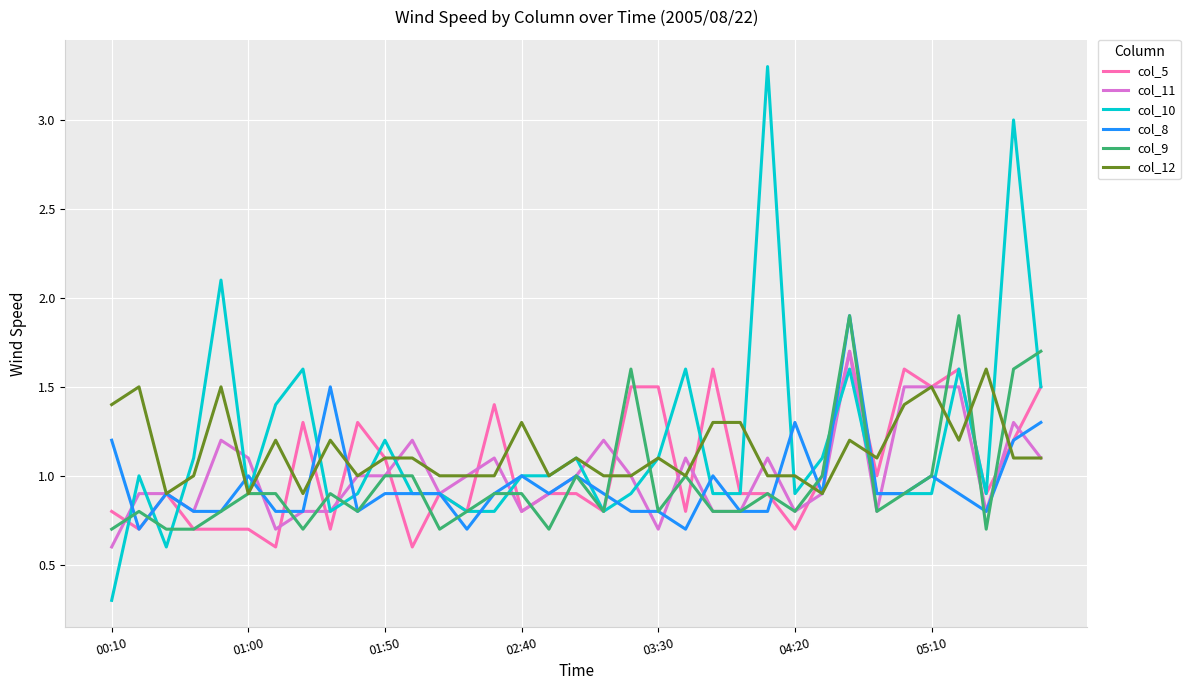

Reading right to left, list all the values displayed in this chart.

col_5: 1.5	1.2	0.9	1.6	1.5	1.6	1.0	1.7	1.0	0.7	0.9	0.9	1.6	0.8	1.5	1.5	0.8	0.9	0.9	0.8	1.4	0.8	0.9	0.6	1.1	1.3	0.7	1.3	0.6	0.7	0.7	0.7	0.9	0.7	0.8
col_11: 1.1	1.3	0.8	1.5	1.5	1.5	0.8	1.7	0.9	0.8	1.1	0.8	0.8	1.1	0.7	1.0	1.2	1.0	0.9	0.8	1.1	1.0	0.9	1.2	1.0	1.0	0.8	0.8	0.7	1.1	1.2	0.8	0.9	0.9	0.6
col_10: 1.5	3.0	0.9	1.6	0.9	0.9	0.9	1.6	1.1	0.9	3.3	0.9	0.9	1.6	1.1	0.9	0.8	1.1	1.0	1.0	0.8	0.8	0.9	0.9	1.2	0.9	0.8	1.6	1.4	0.9	2.1	1.1	0.6	1.0	0.3
col_8: 1.3	1.2	0.8	0.9	1.0	0.9	0.9	1.9	0.9	1.3	0.8	0.8	1.0	0.7	0.8	0.8	0.9	1.0	0.9	1.0	0.9	0.7	0.9	0.9	0.9	0.8	1.5	0.8	0.8	1.0	0.8	0.8	0.9	0.7	1.2
col_9: 1.7	1.6	0.7	1.9	1.0	0.9	0.8	1.9	1.0	0.8	0.9	0.8	0.8	1.0	0.8	1.6	0.8	1.0	0.7	0.9	0.9	0.8	0.7	1.0	1.0	0.8	0.9	0.7	0.9	0.9	0.8	0.7	0.7	0.8	0.7
col_12: 1.1	1.1	1.6	1.2	1.5	1.4	1.1	1.2	0.9	1.0	1.0	1.3	1.3	1.0	1.1	1.0	1.0	1.1	1.0	1.3	1.0	1.0	1.0	1.1	1.1	1.0	1.2	0.9	1.2	0.9	1.5	1.0	0.9	1.5	1.4